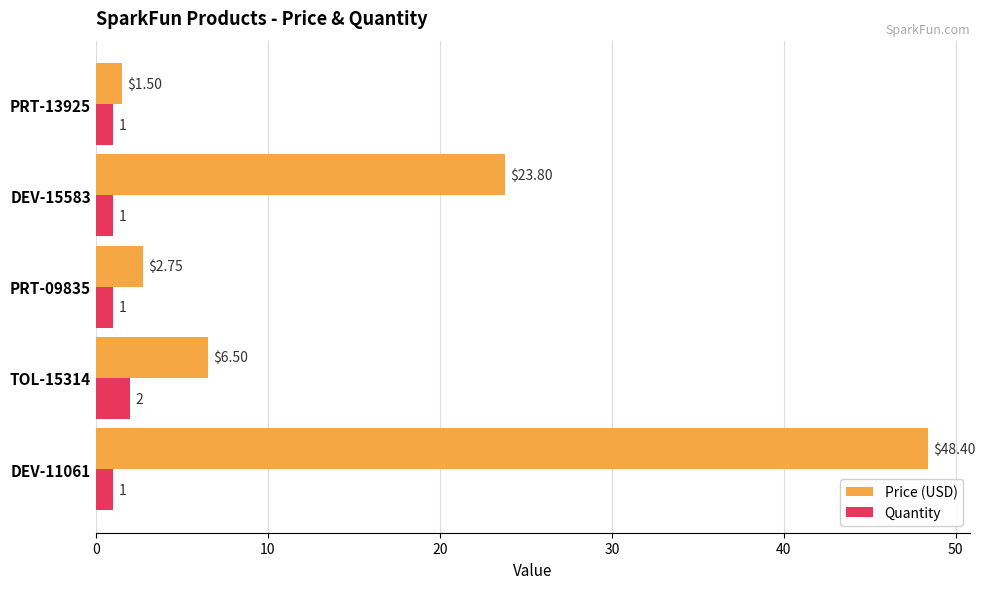

At how many categories does at least one series exceed 23?

2